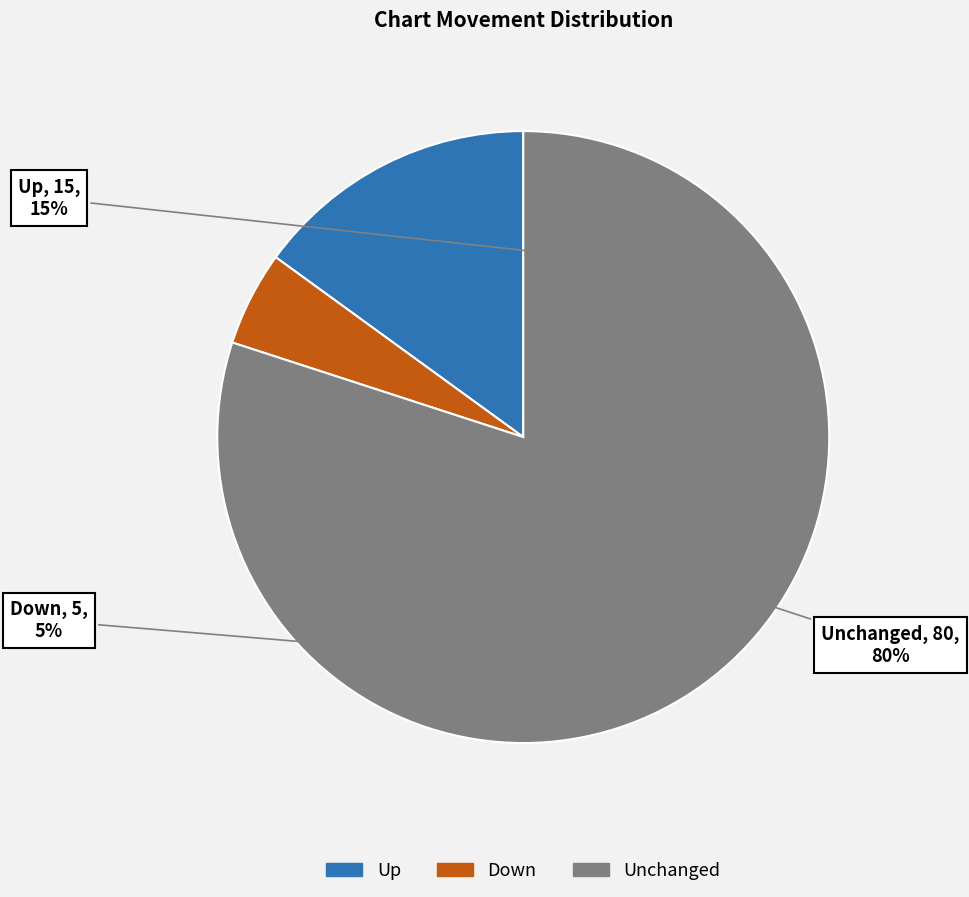

Is it true that - is 71% of the pie?

False